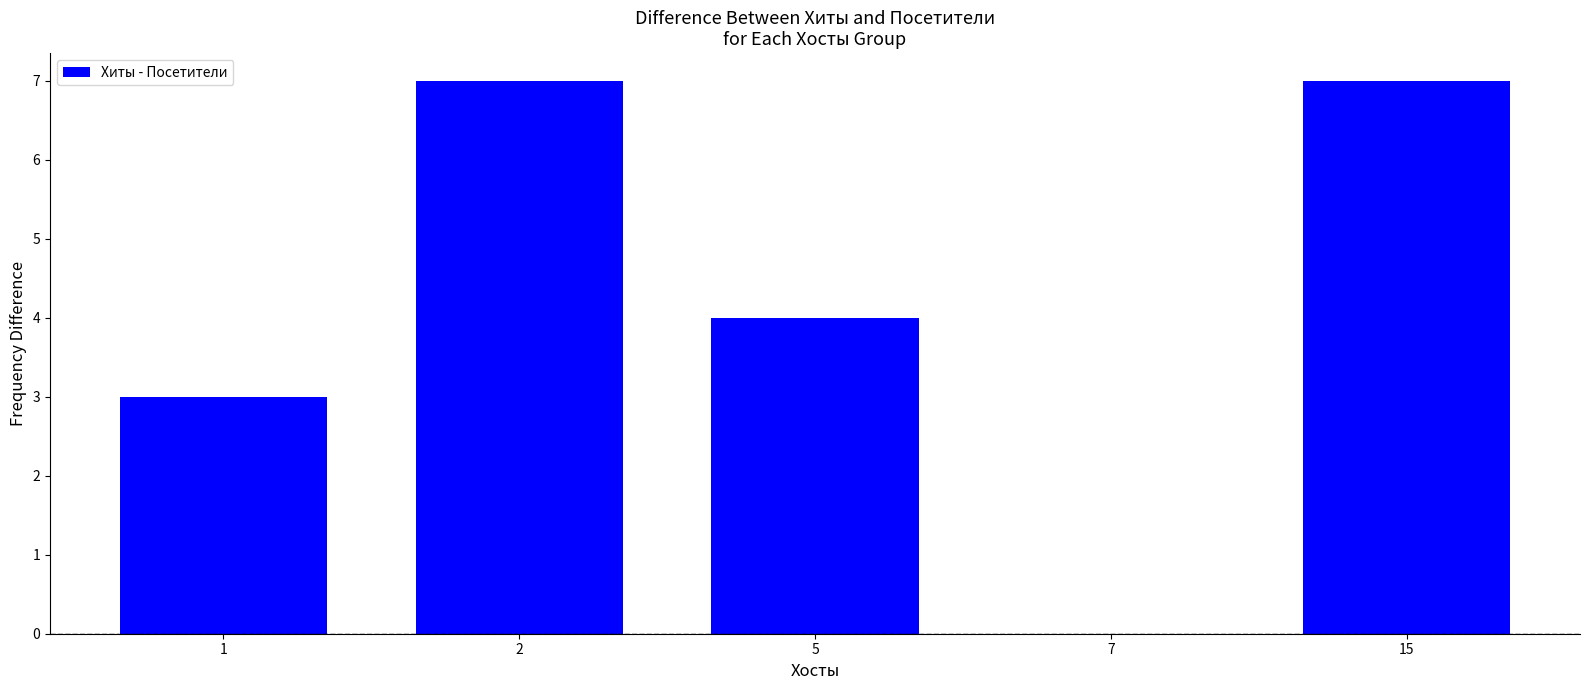

Reading left to right, list all the values displayed in this chart.

1=3	2=7	5=4	7=0	15=7